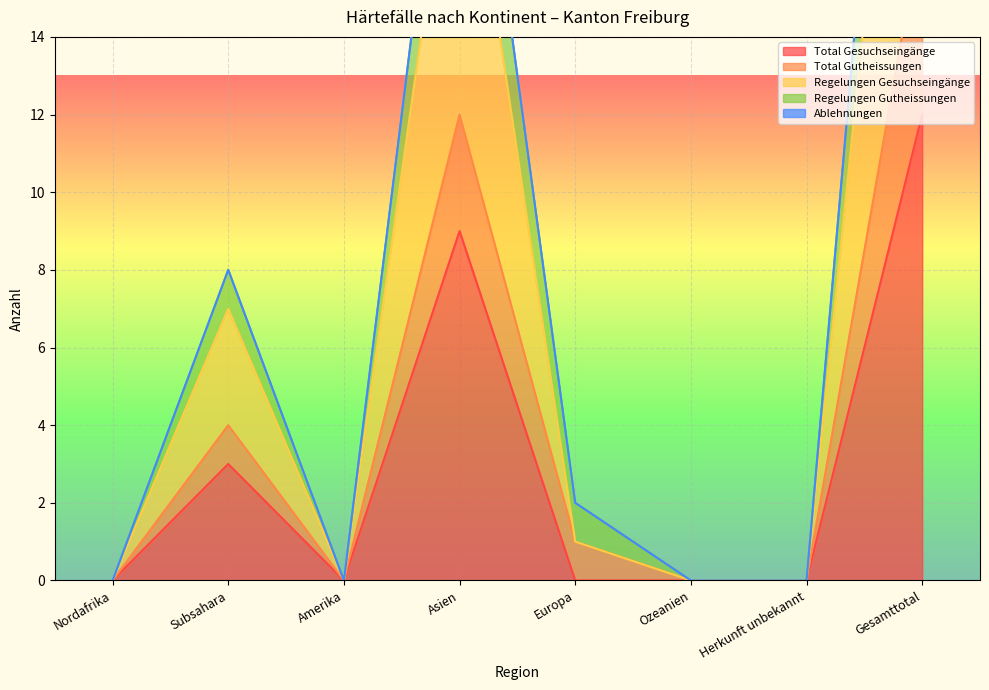

What is the average value of the Total Gutheissungen series?

4